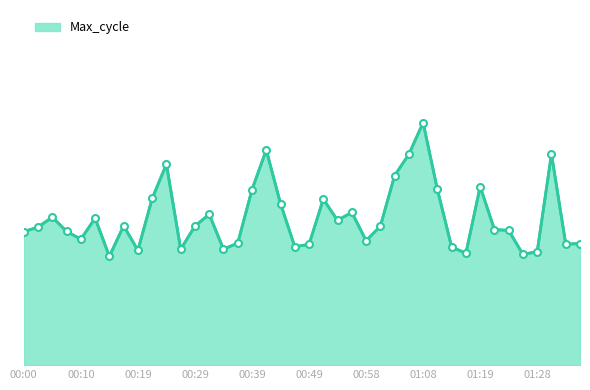

Reading left to right, transcribe all the data shown in this chart.

95971	96175	96621	95983	95635	96575	94867	96235	95137	97456	98989	95187	96220	96749	95186	95461	97848	99628	97223	95301	95401	97427	96477	96837	95569	96215	98480	99434	100847	97860	95283	95005	97988	96065	96028	94952	95081	99446	95415	95439